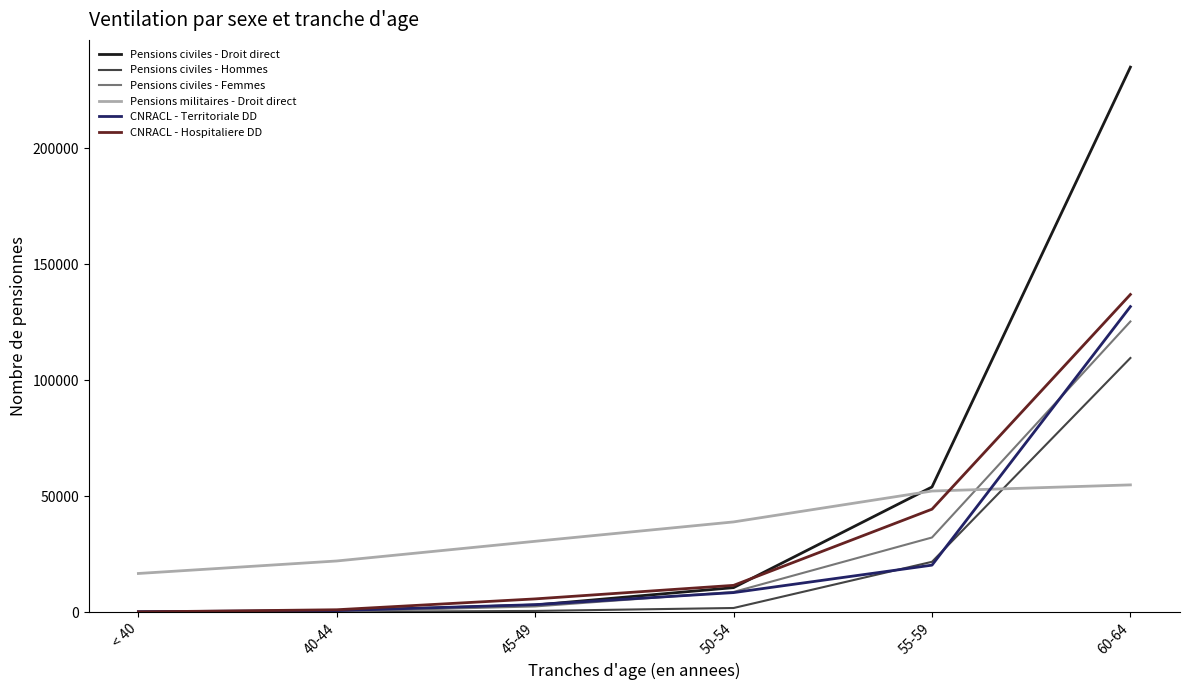

Which series has the largest total across all categories?

Pensions civiles - Droit direct